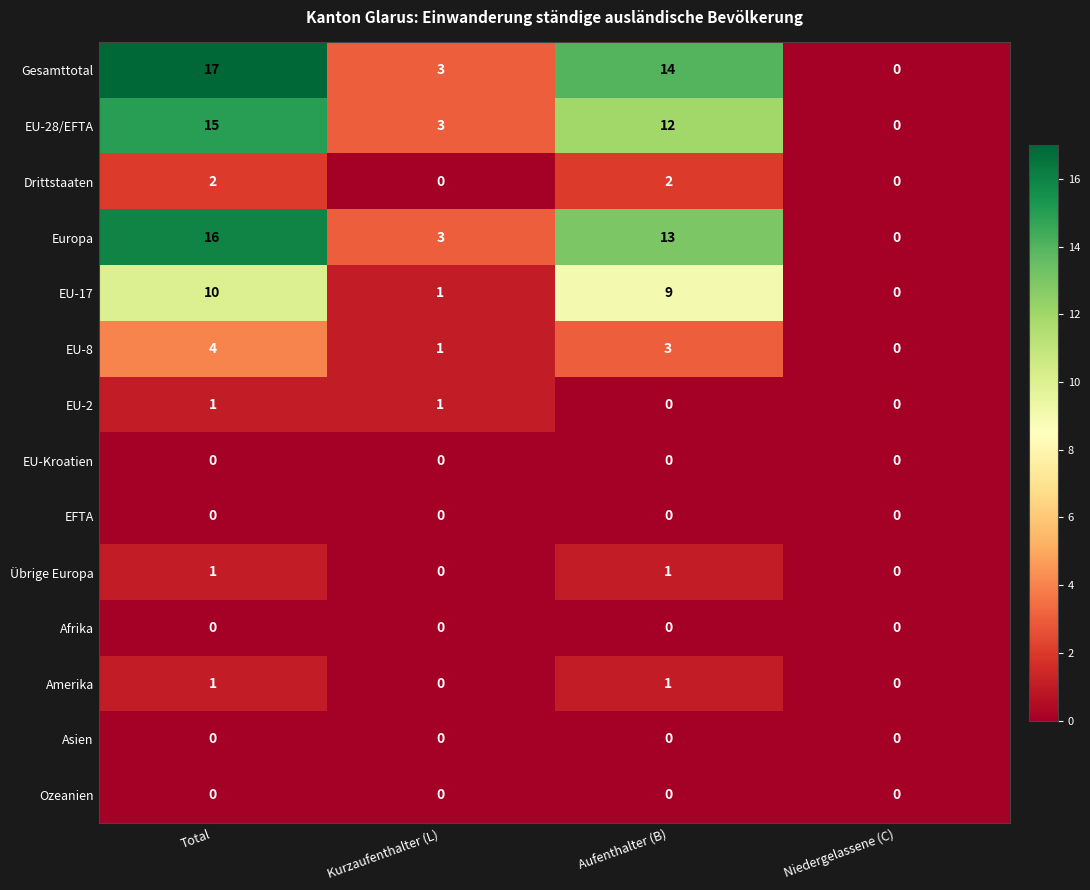

How many Übrige Europa values are between 0 and 1?

4